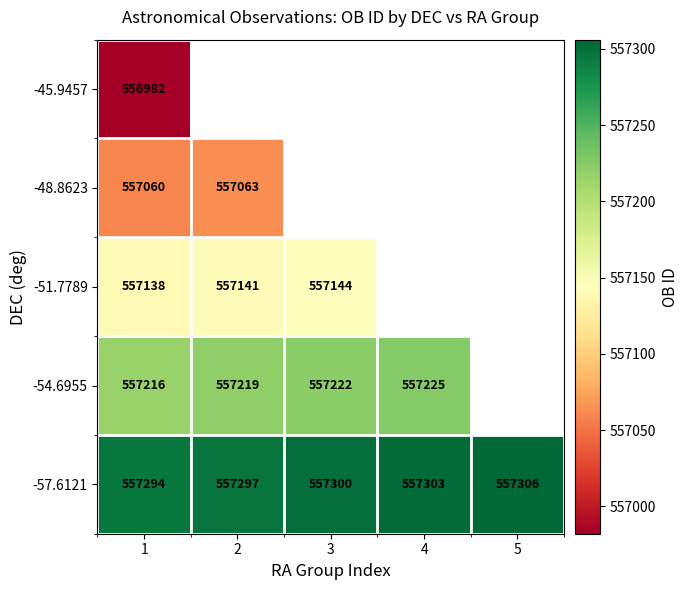

What is the sum of all -57.6121 values?

2786500